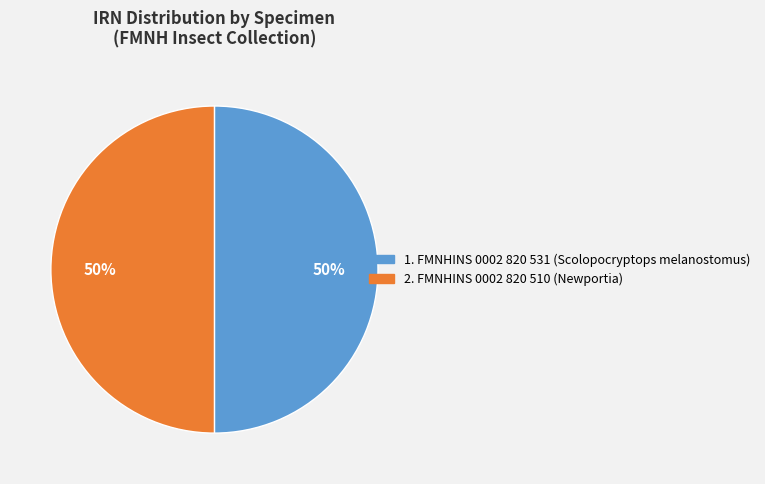

To the nearest percent, what is the average slice percentage?

50%